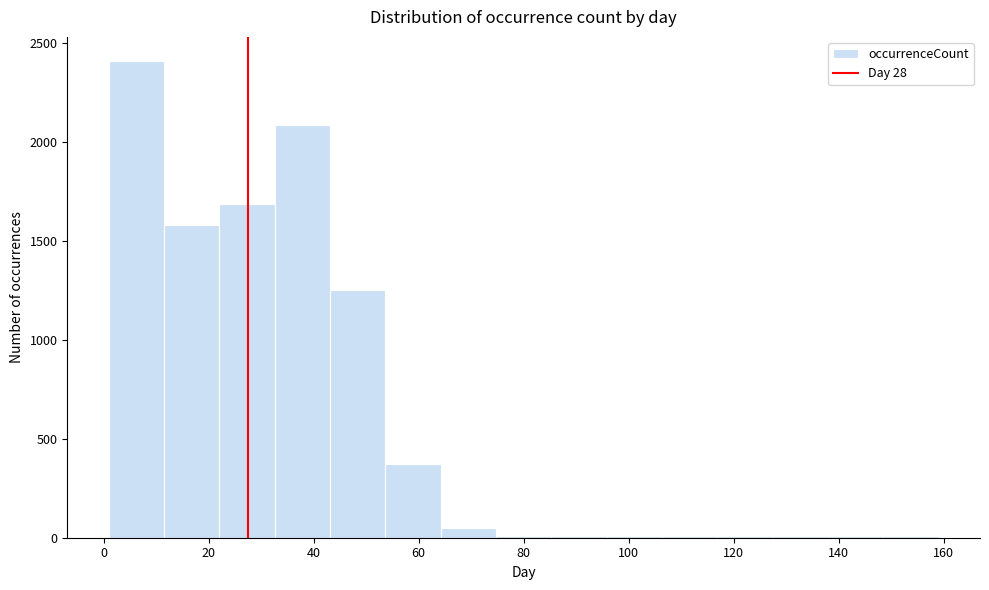

Reading left to right, list every bar in this chart as the range it spans on the x-axis followed by its height. Neither the bar edges nor the heights are printed on the chart, so give them approximately, as read against the axes.

2 to 12: 2400
12 to 22: 1600
22 to 32: 1700
32 to 44: 2100
44 to 54: 1250
54 to 64: 400
64 to 74: under 50
74 to 86: under 50
86 to 96: under 50
96 to 106: under 50
106 to 116: under 50
116 to 128: under 50
128 to 138: under 50
138 to 148: under 50
148 to 160: under 50